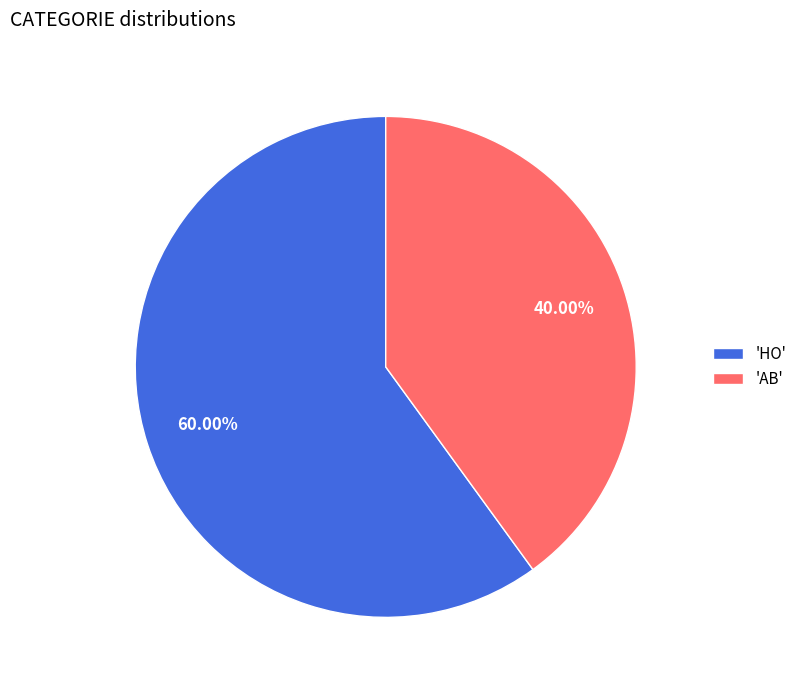

Count the number of slices in the pie.

2